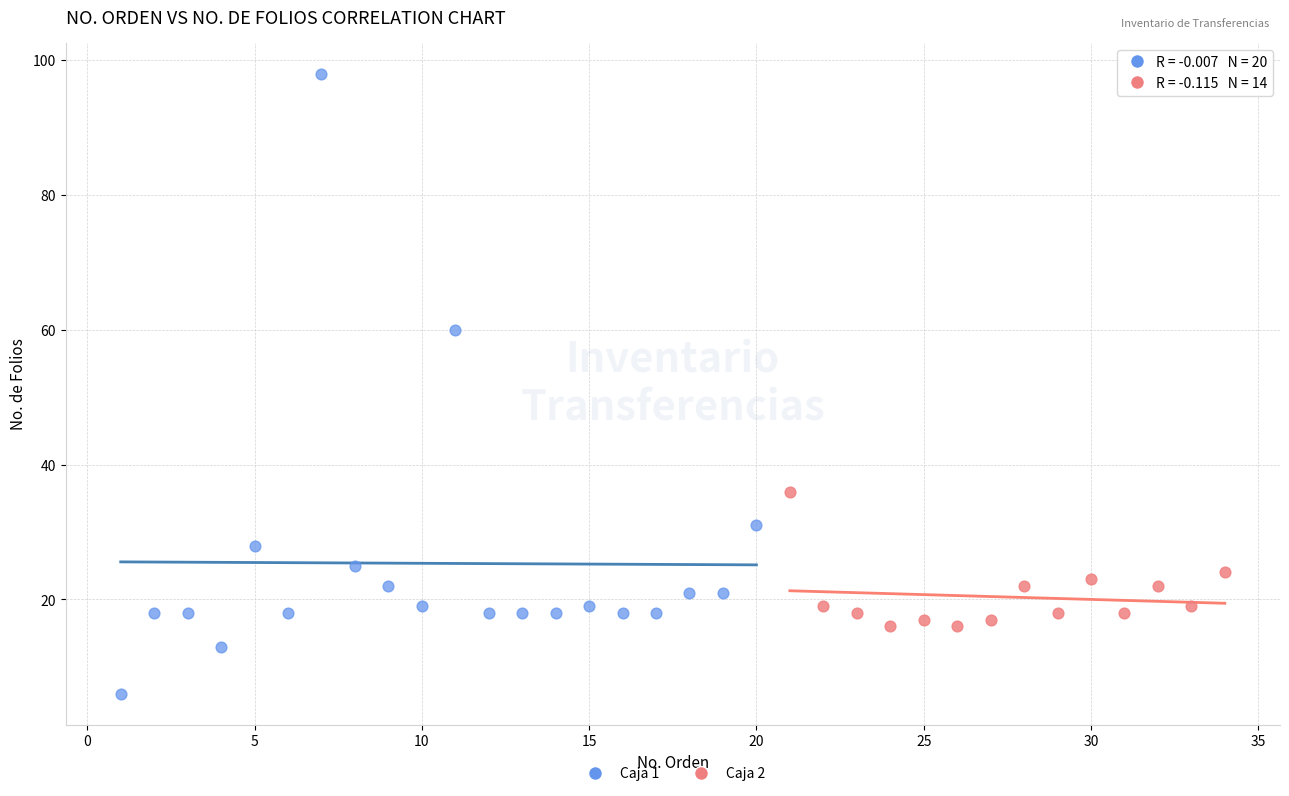

What are all the series names shown in the legend?

Caja 1, Caja 2